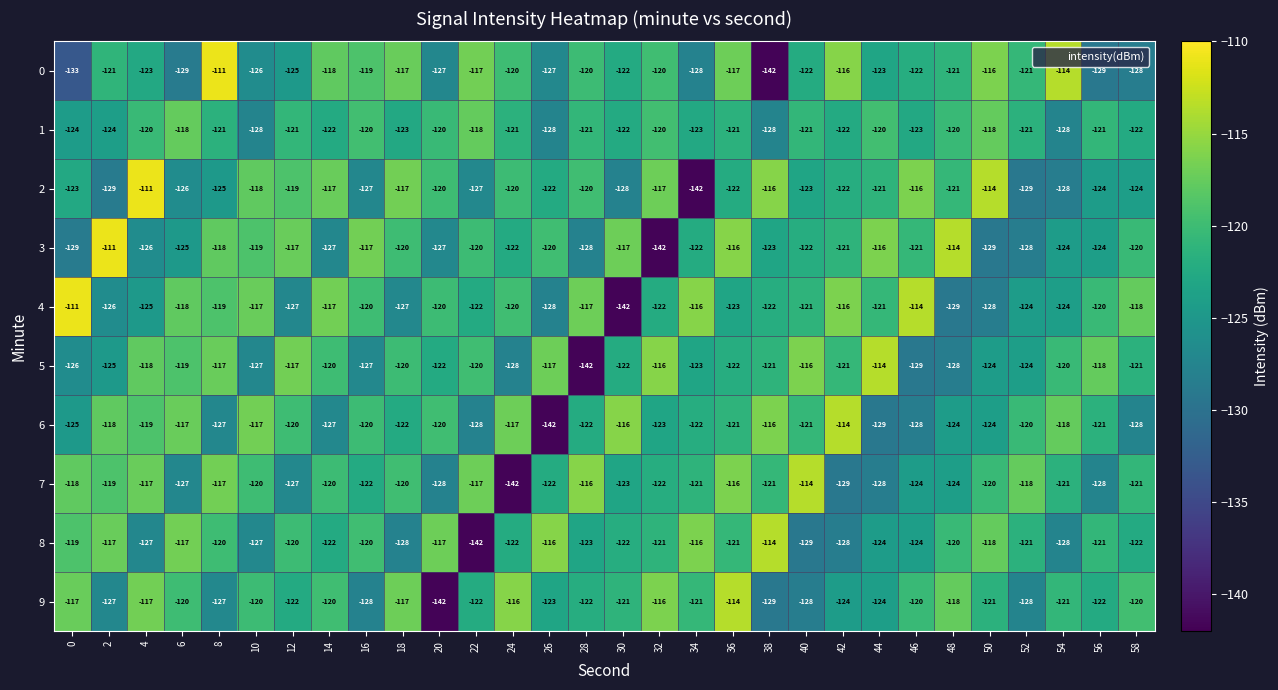

The value of 7 at 28 is -116. True or false?

True